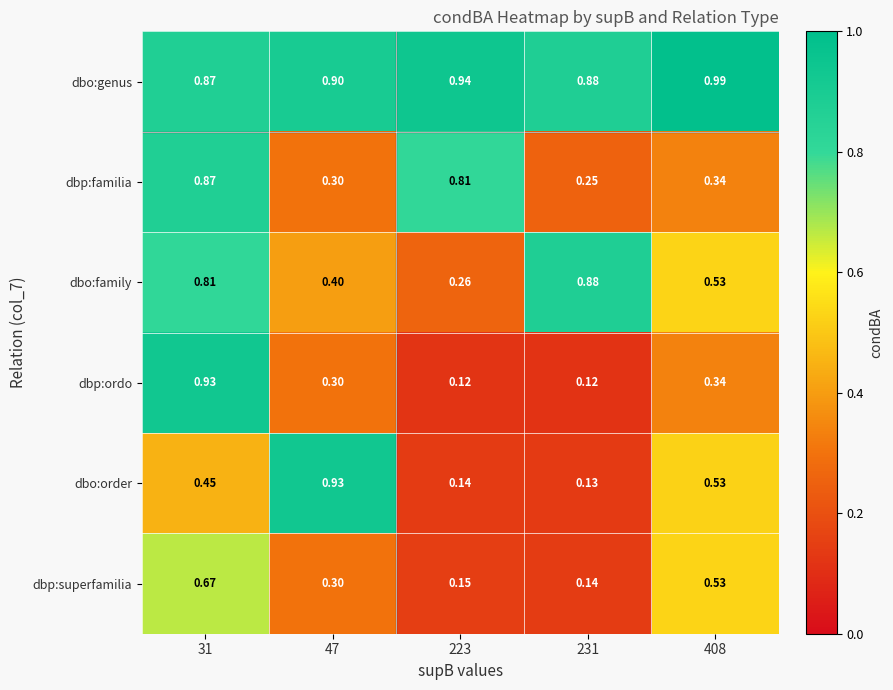

Between 31 and 408, which series saw the biggest shift?

dbp:ordo